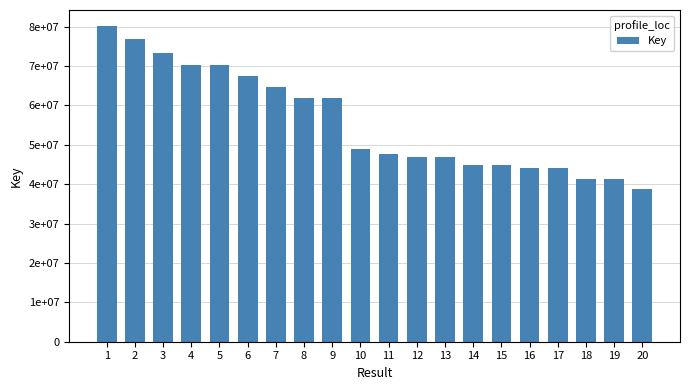

The chart shows a value of 62331589 at 16. True or false?

False